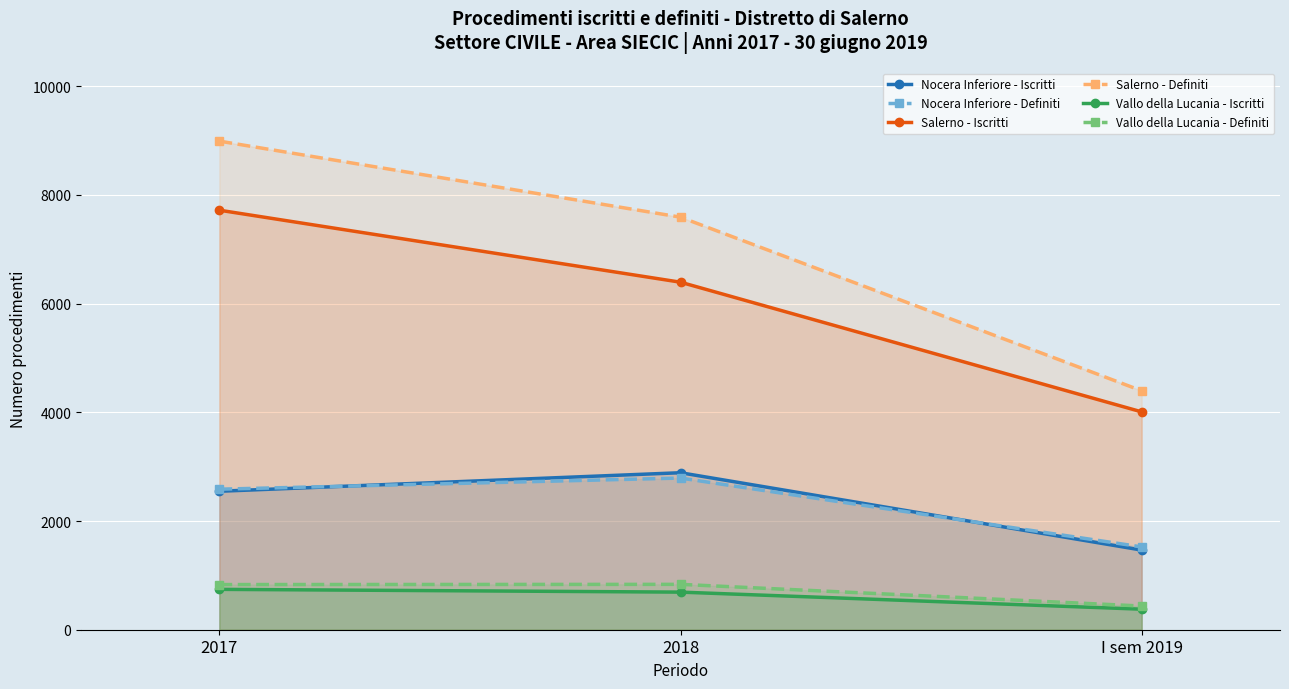

Does the chart display data point markers on the line(s)?

Yes